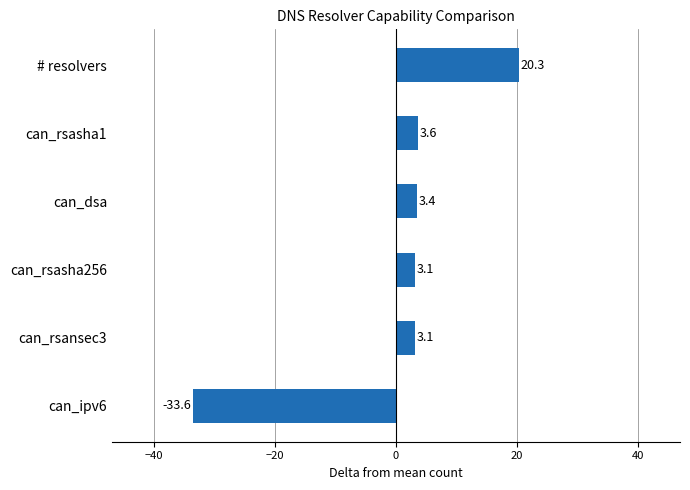

Read the value at can_rsasha256.

3.1